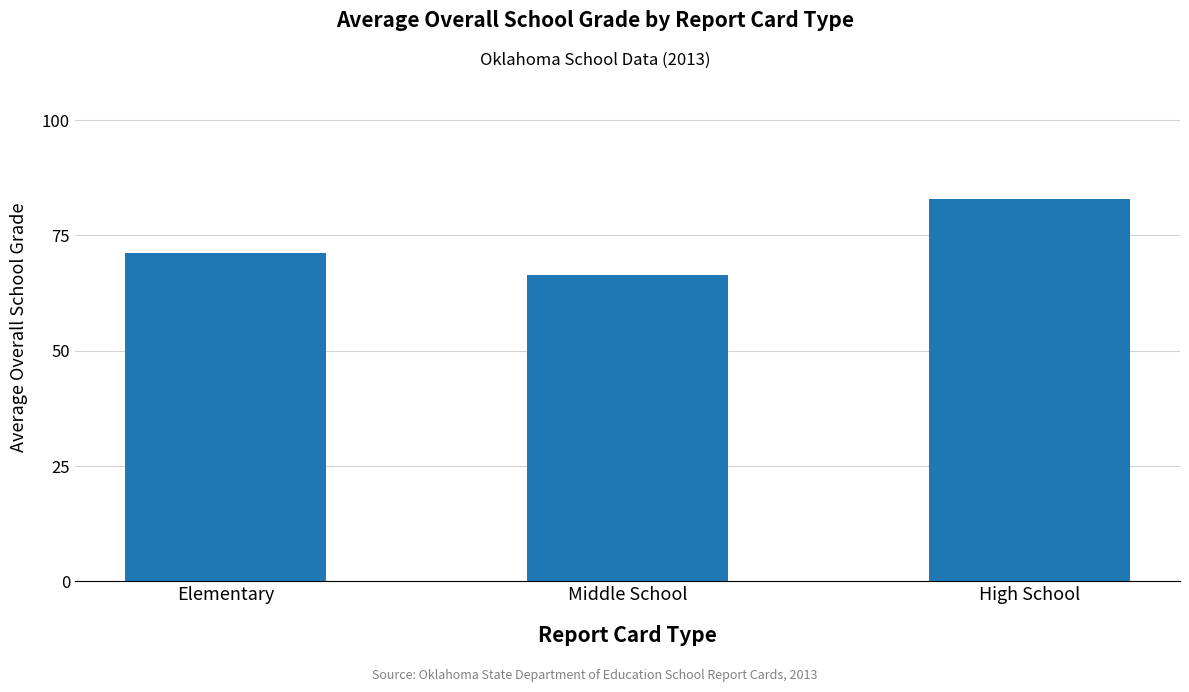

Rank the categories by value from lowest to highest.

Middle School, Elementary, High School